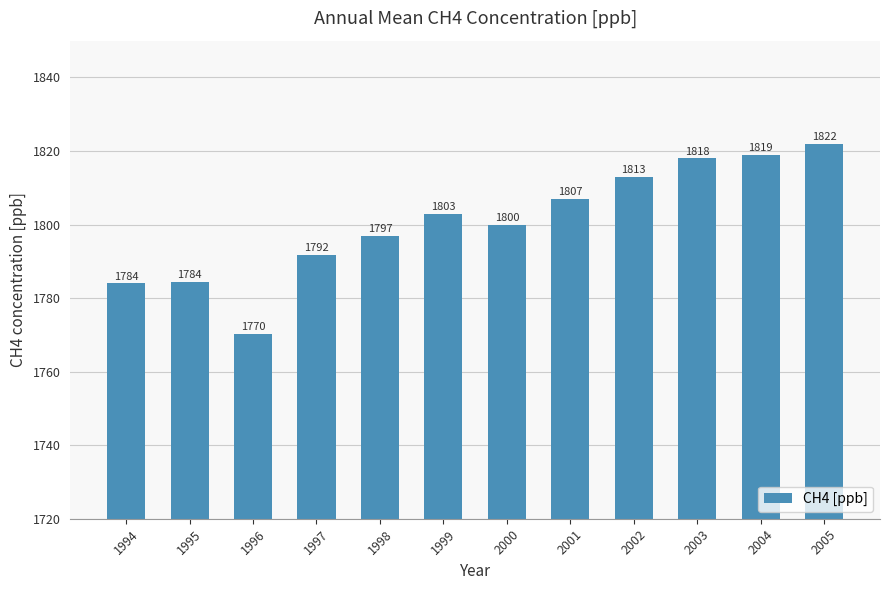

Are the bars horizontal?

No